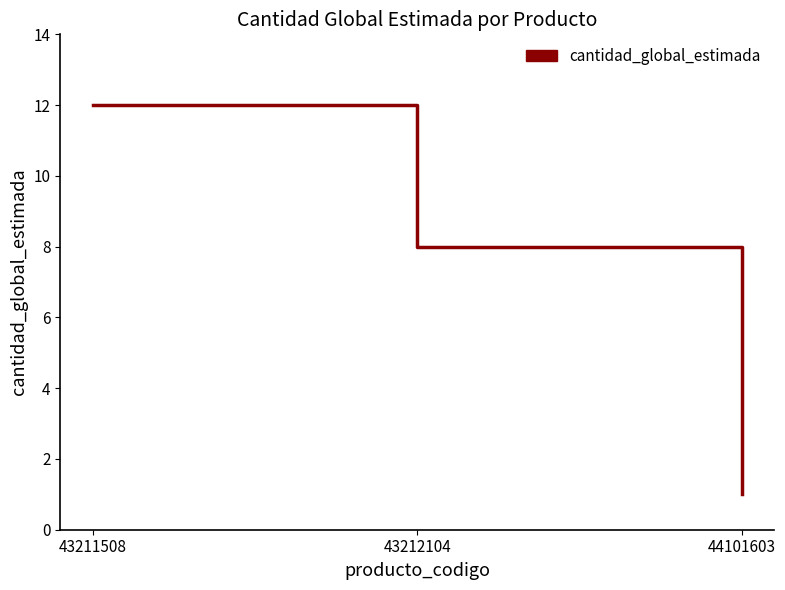

At which label does the data first exceed 8?

43211508